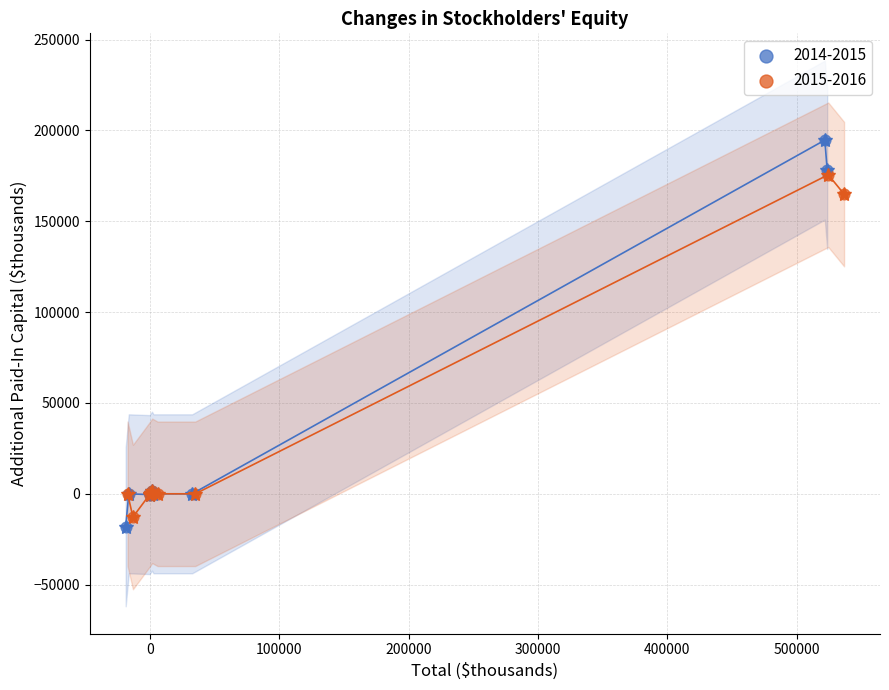

Which series has the largest Y range (max minus min)?

2014-2015